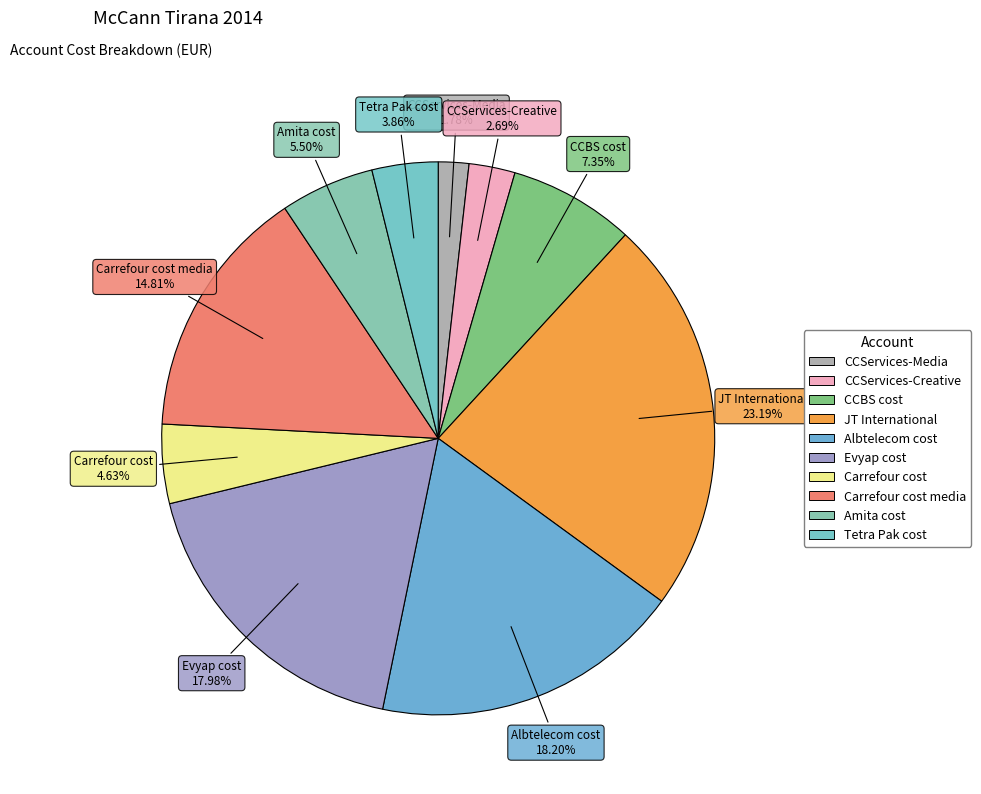

How many slices are in this pie chart?

10